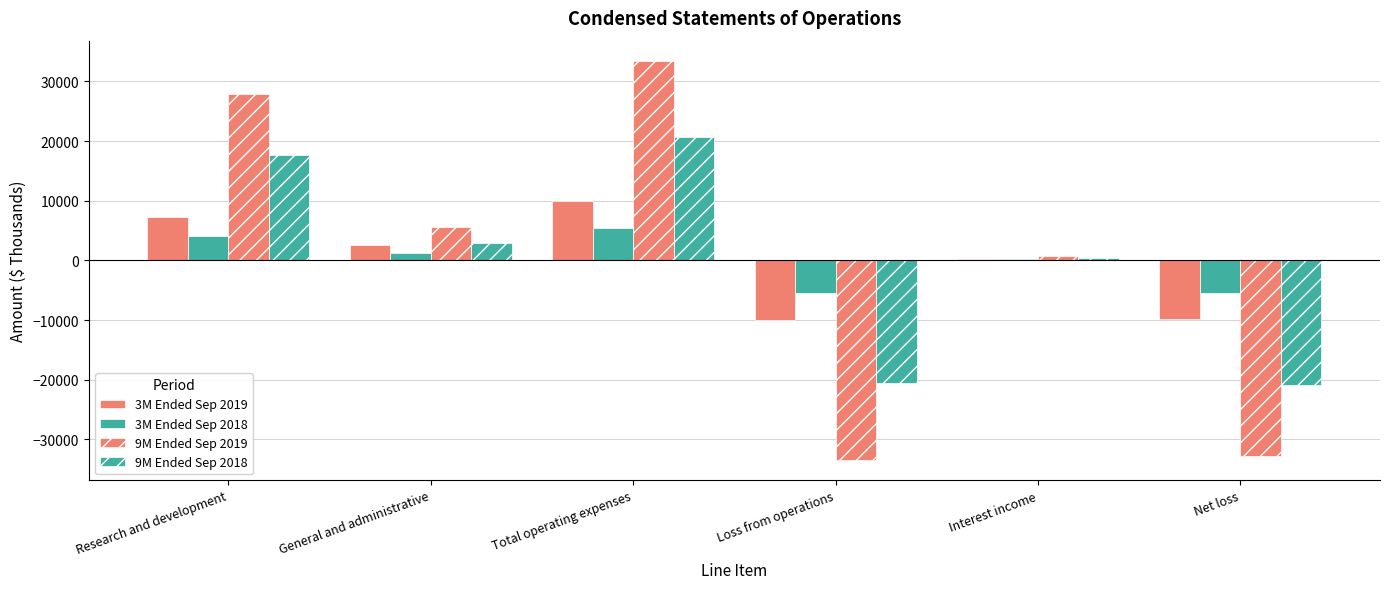

How many groups of bars are there?

6